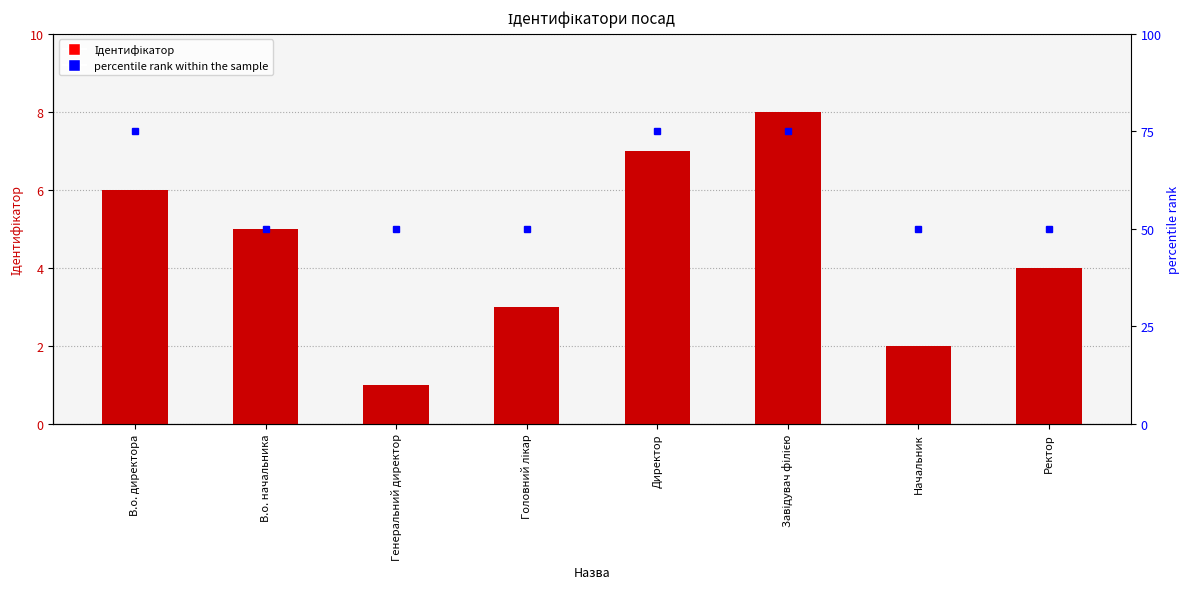

Is the value of Ідентифікатор at В.о. начальника greater than the value of percentile rank within the sample at Ректор?

No